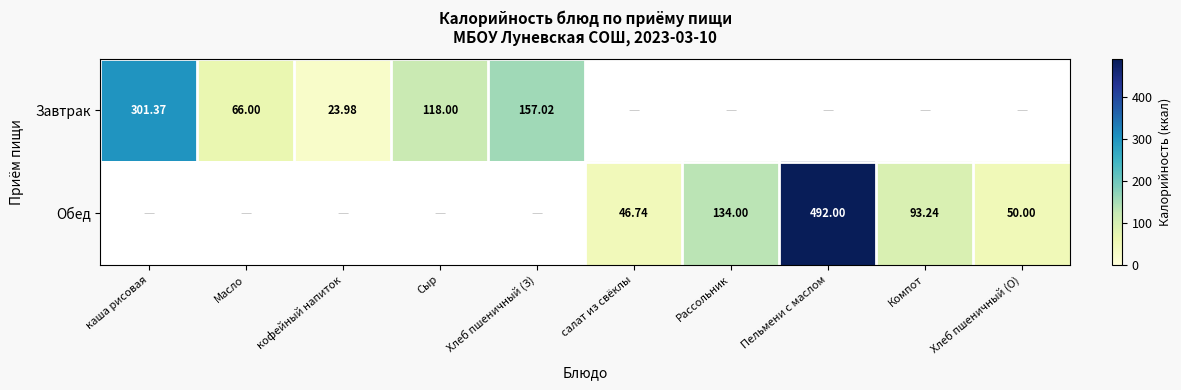

What is the maximum value for Завтрак?

301.4